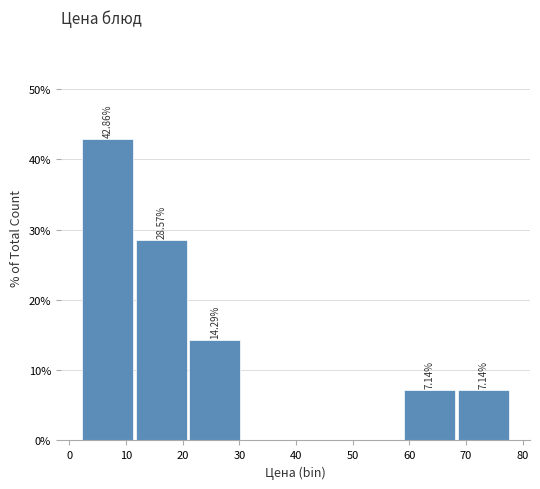

Over which range of the x-axis is the bar tallest?

2 to 12